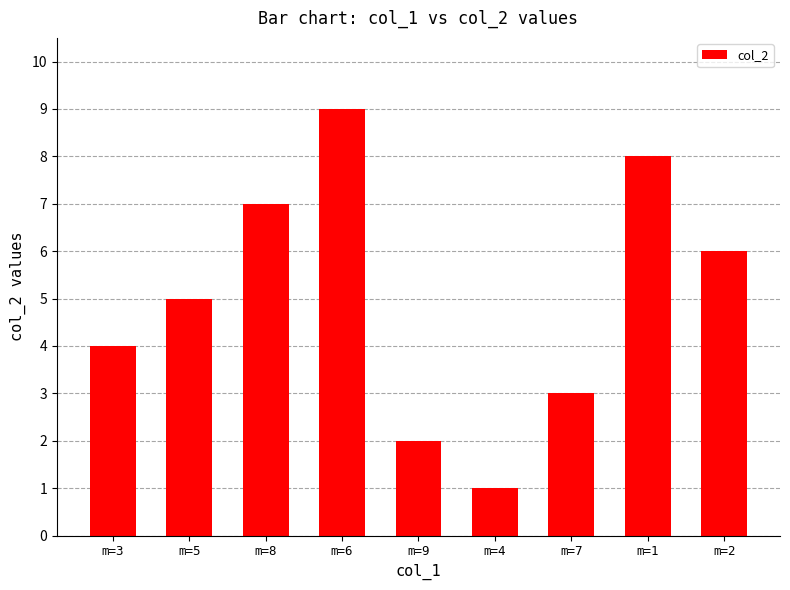

List the labels in order of value, largest first.

m=6, m=1, m=8, m=2, m=5, m=3, m=7, m=9, m=4